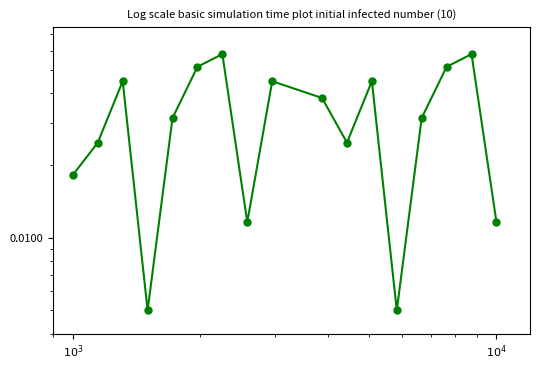

Reading left to right, list all the values displayed in this chart.

0.0	0.0	0.0	0.0	0.0	0.1	0.1	0.0	0.0	0.0	0.0	0.0	0.0	0.0	0.1	0.1	0.0